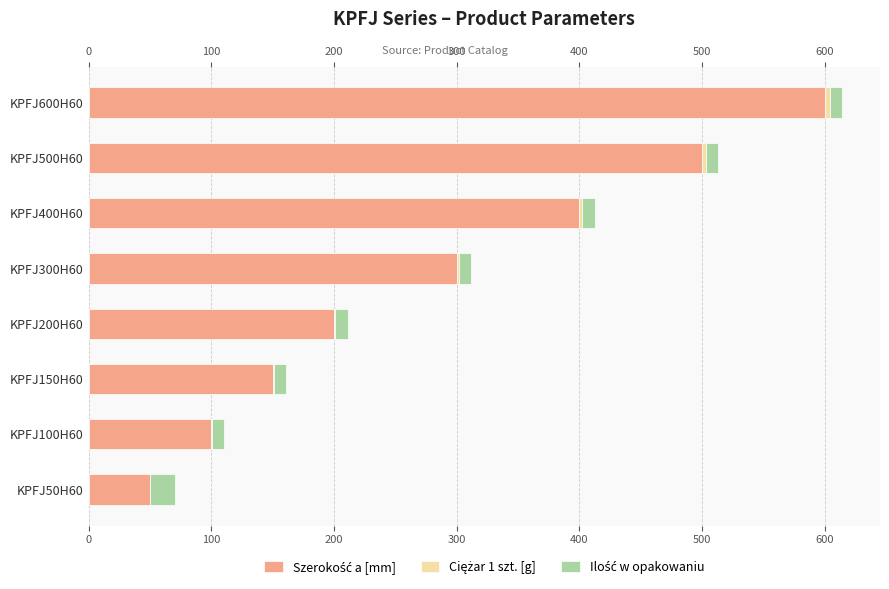

What is the sum of all Ciężar 1 szt. [g] values?

14.2